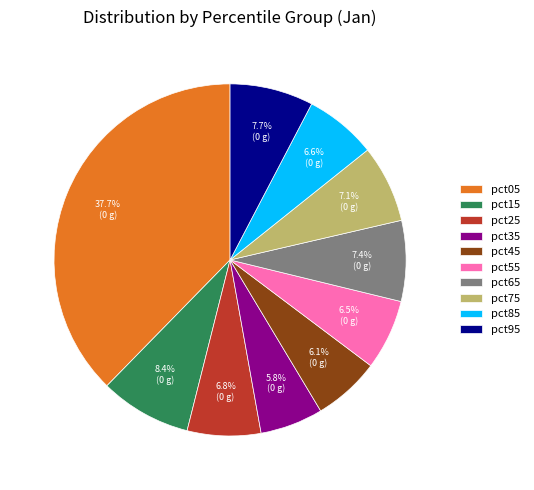

Combined, do pct45 and pct35 account for over 50%?

No